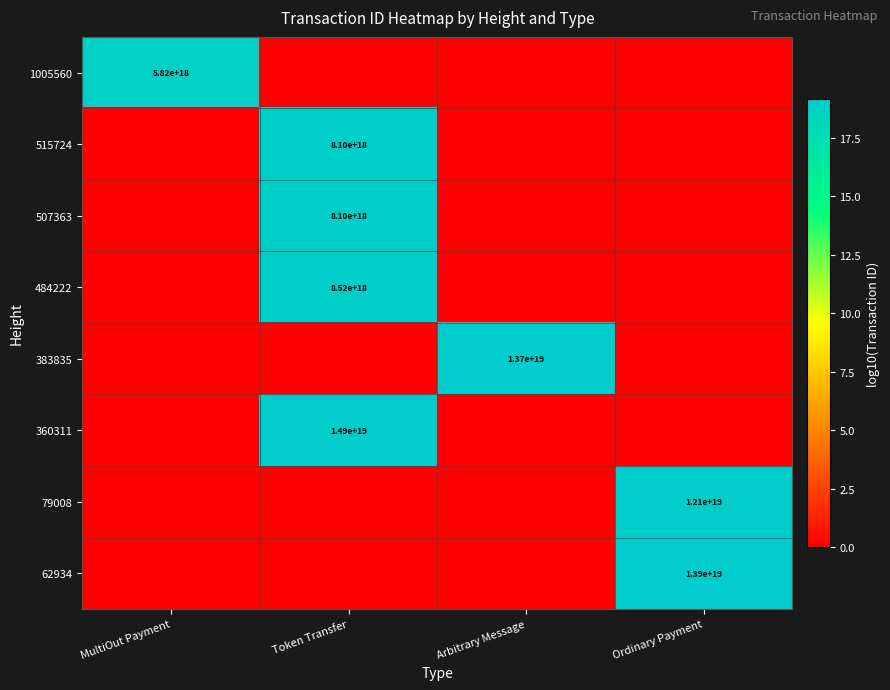

The 1005560 series shows 4029446777793581568 at MultiOut Payment. True or false?

False